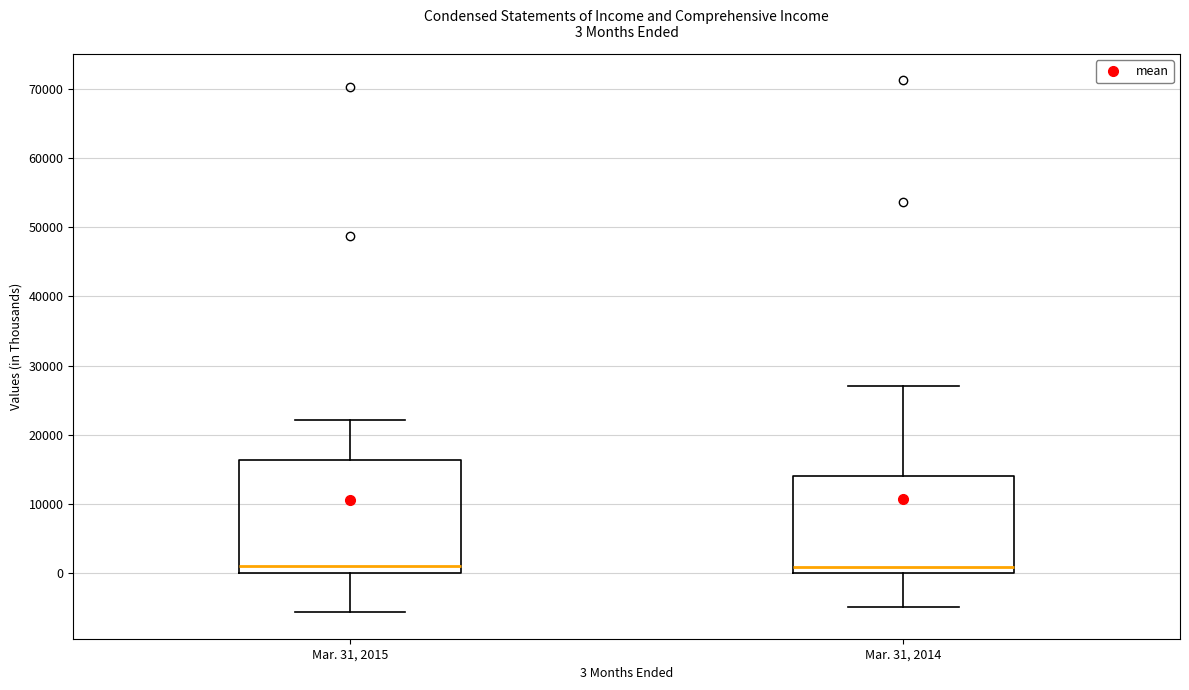

Which box is the tallest, from its lower edge to its upper edge?

Mar. 31, 2015